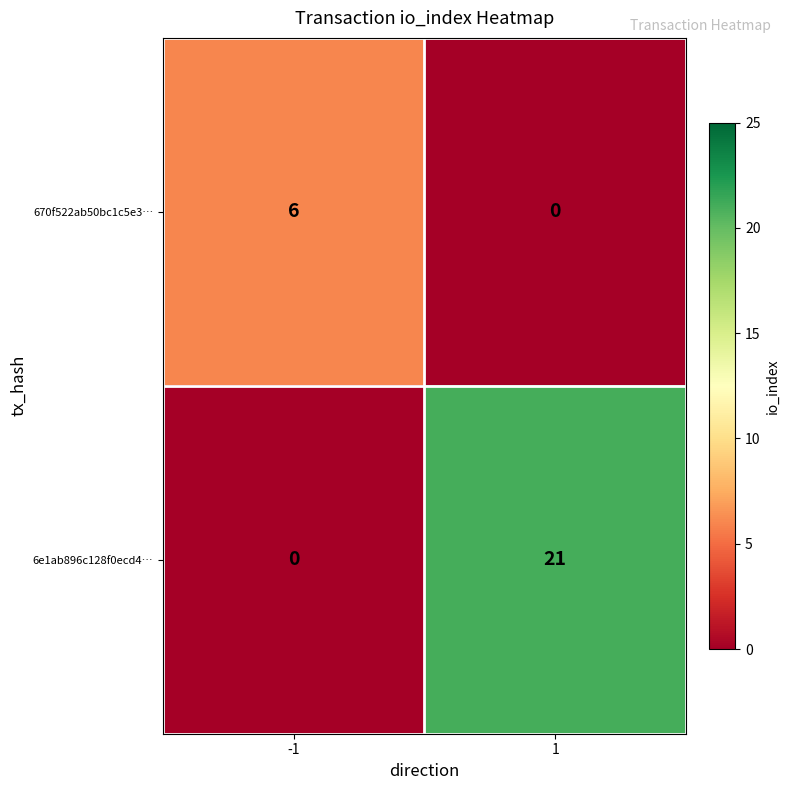

Reading left to right, what are all the values shown in this chart?

670f522ab50bc1c5e3…: -1=6	1=0
6e1ab896c128f0ecd4…: -1=0	1=21